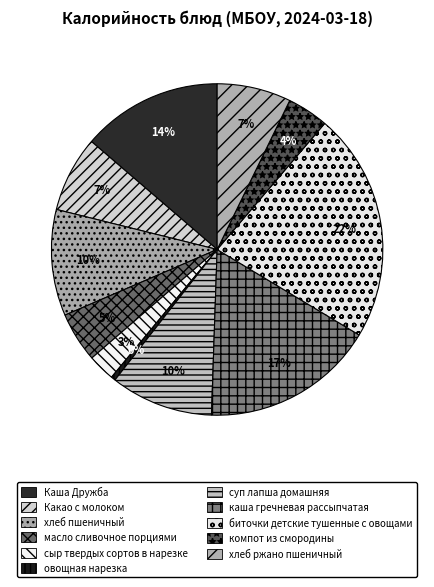

Is there any slice that represents more than half of the pie?

No